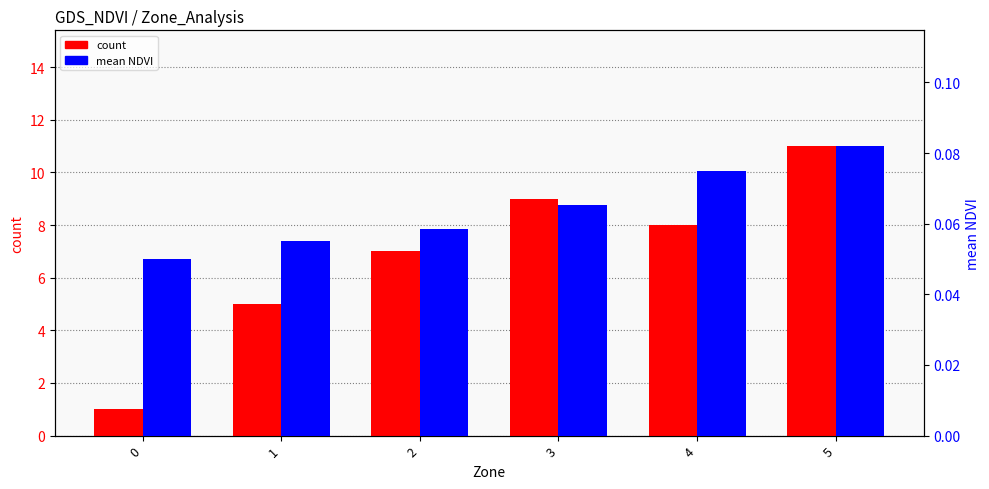

At how many categories does at least one series exceed 7?

3